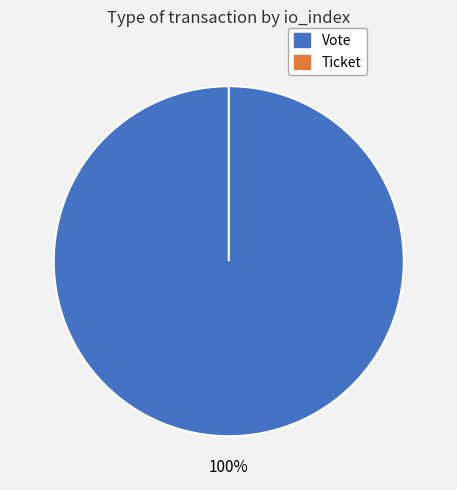

To the nearest percent, what is the difference between the Vote and Ticket slice percentages?

100%